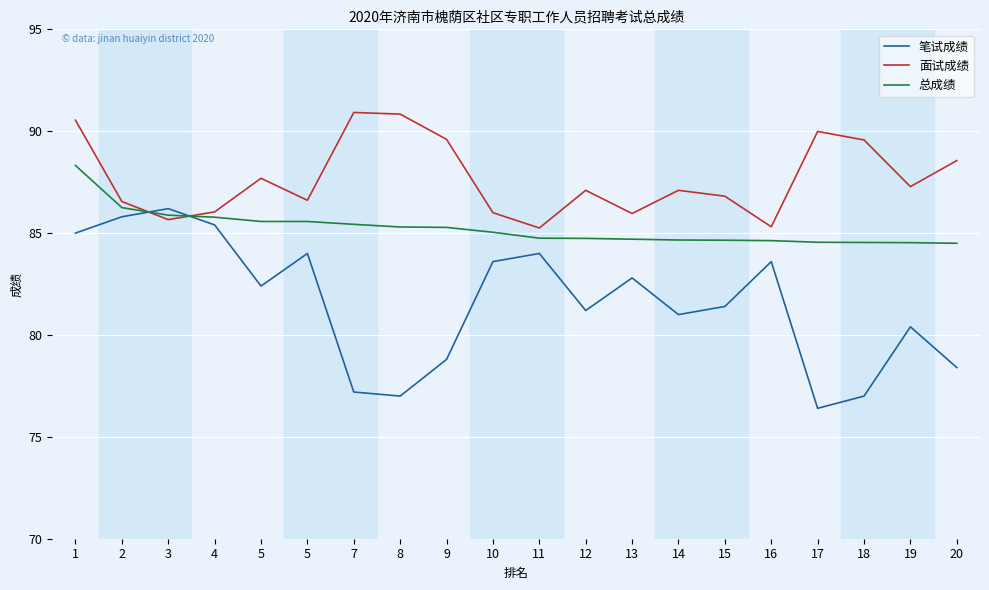

Count the number of categories in the chart.

20